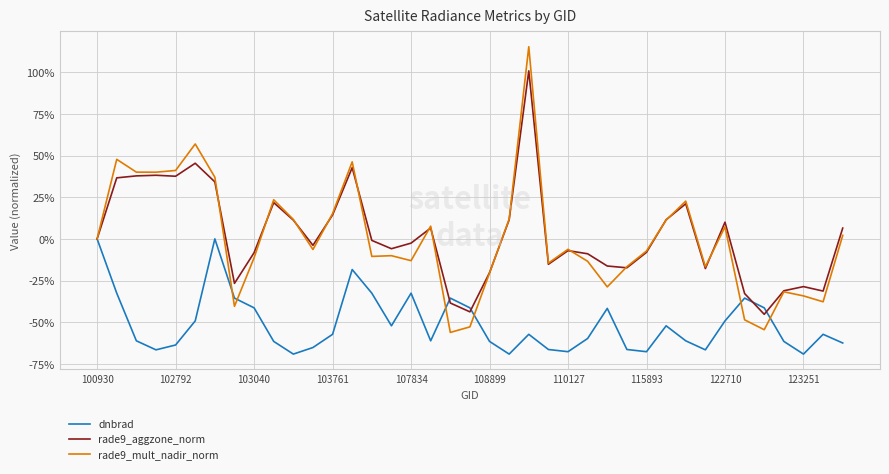

What are all the series names shown in the legend?

dnbrad, rade9_aggzone_norm, rade9_mult_nadir_norm